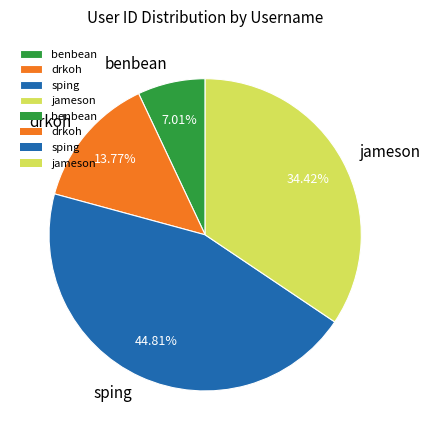

Rank the categories by value from highest to lowest.

sping, jameson, drkoh, benbean